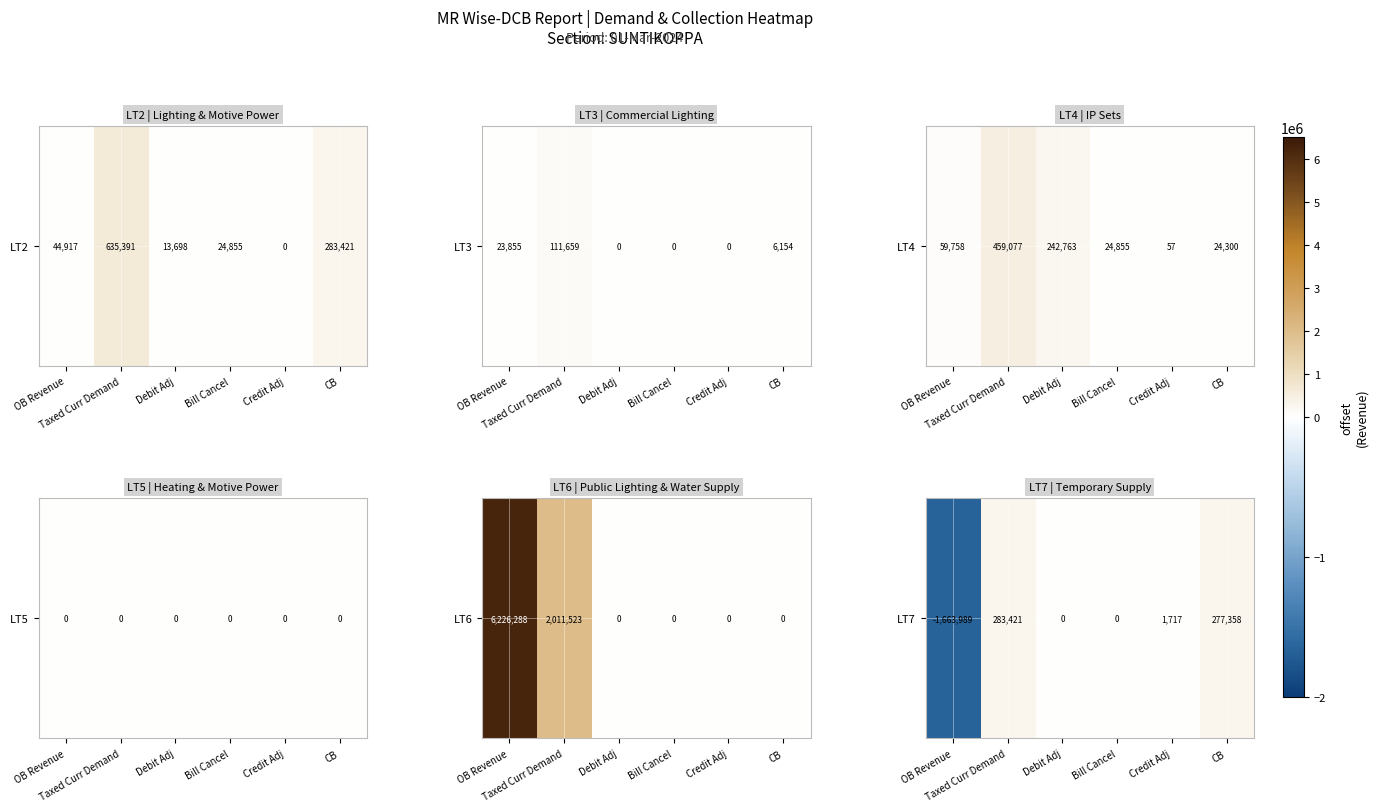

What is the average value?

-183582